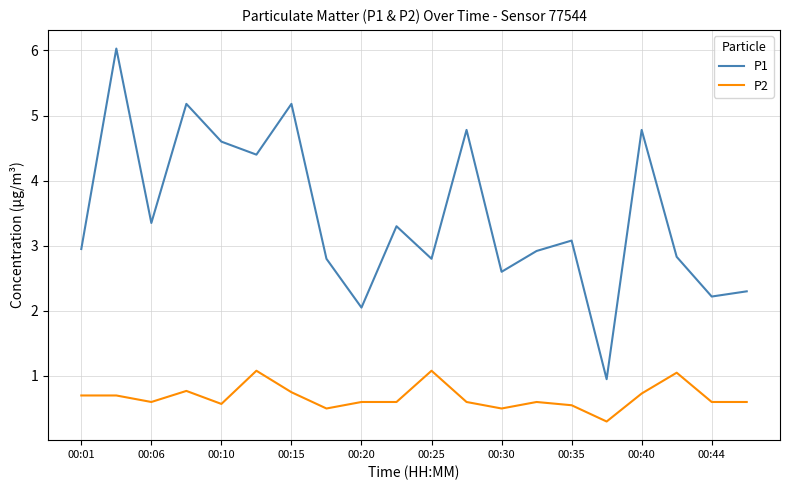

Rank the series by their average value, from highest to lowest.

P1, P2